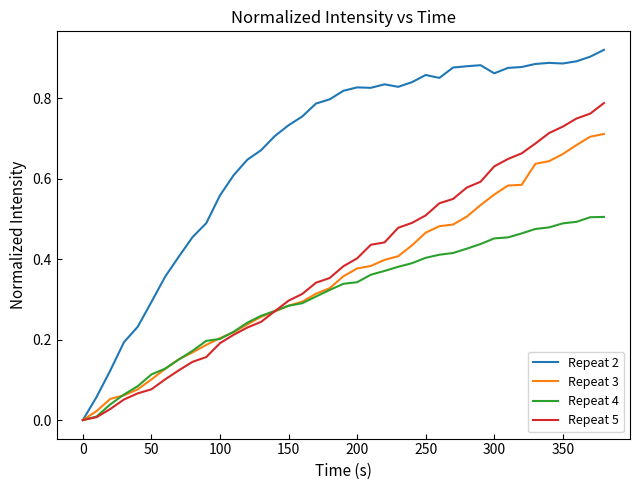

Which series has the largest total across all categories?

Repeat 2